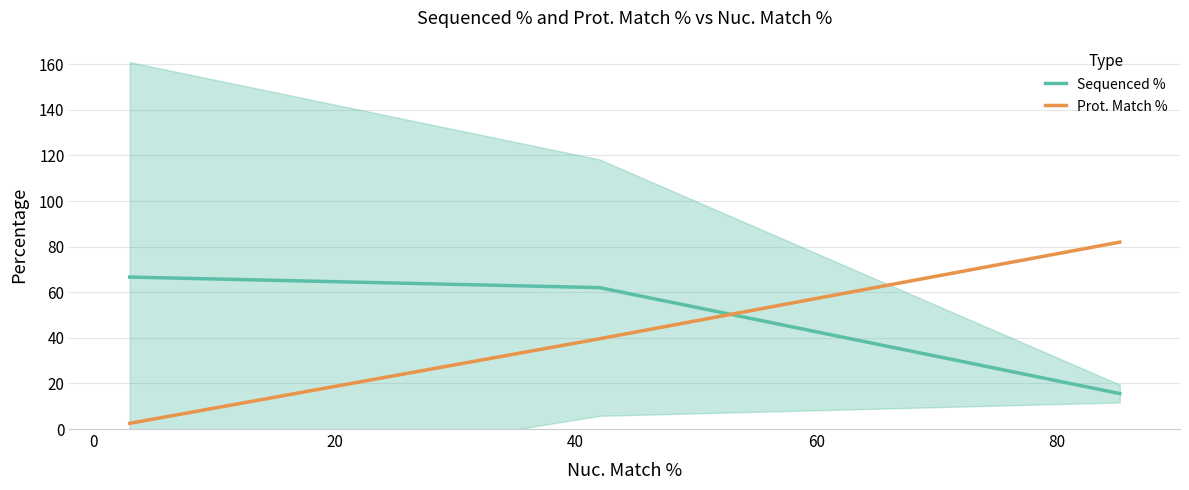

Rank the series by their maximum value, from highest to lowest.

Prot. Match %, Sequenced %